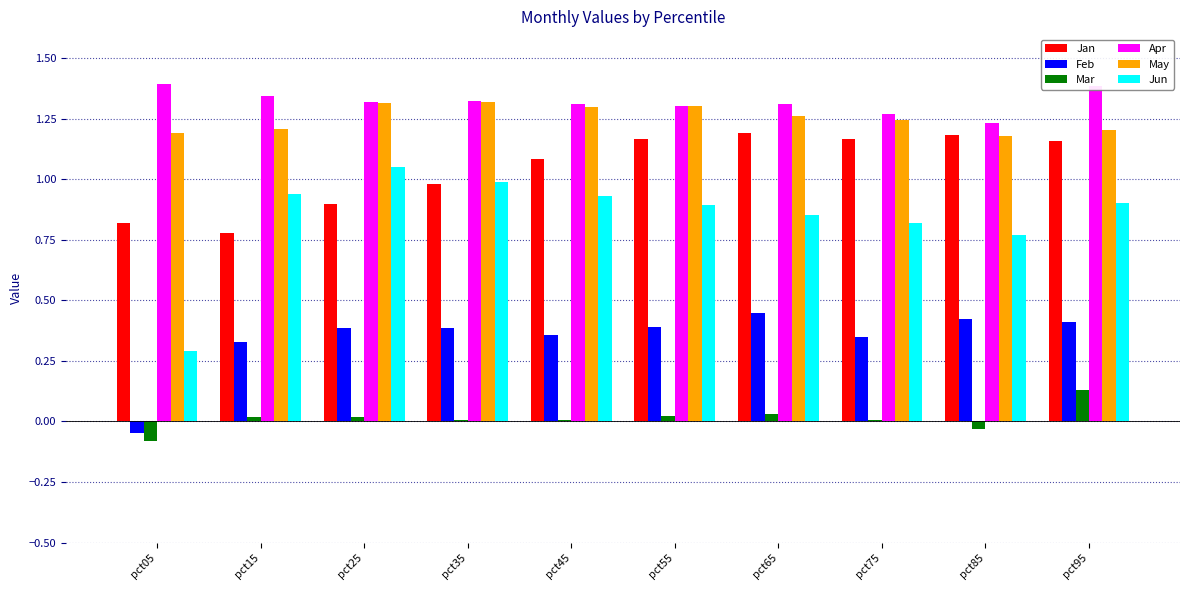

Which series changed the most between pct15 and pct75?

Jan